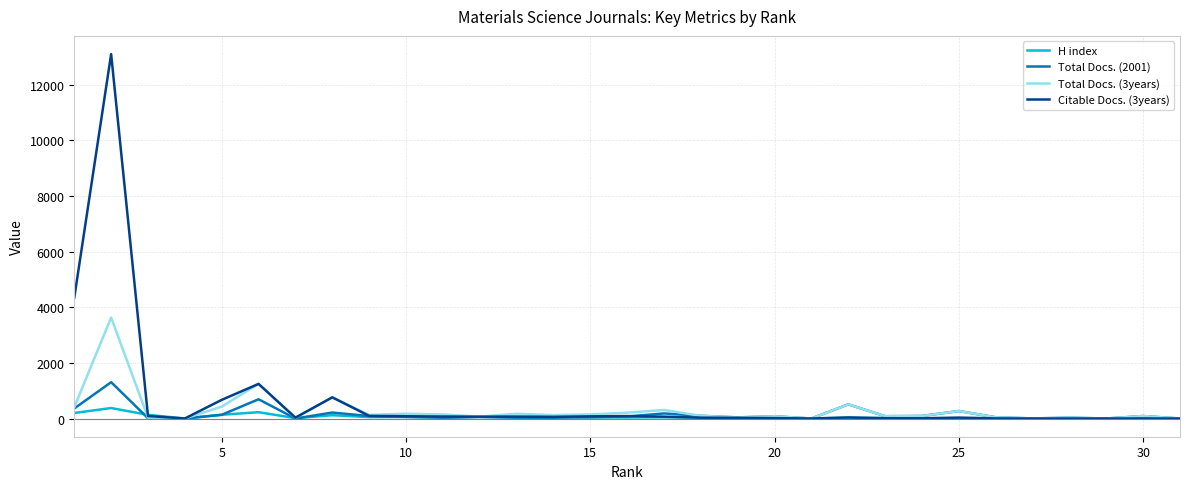

At how many categories does at least one series exceed 1051?

3